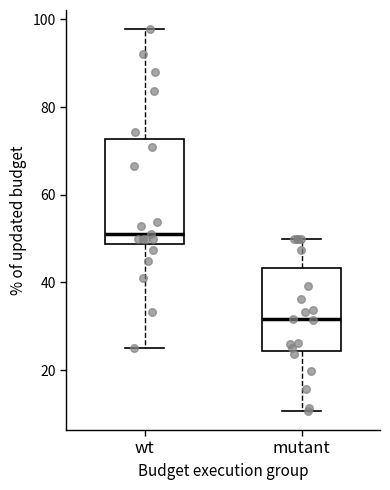

Reading left to right, read every box against the y-axis: the position of its median line, the range the box covers, and the ends of its whiskers. The values are not printed on the chart, so give them approximately, as read against the axis.

wt: median 52, box 48 to 72, whiskers 26 to 98
mutant: median 32, box 24 to 44, whiskers 10 to 50